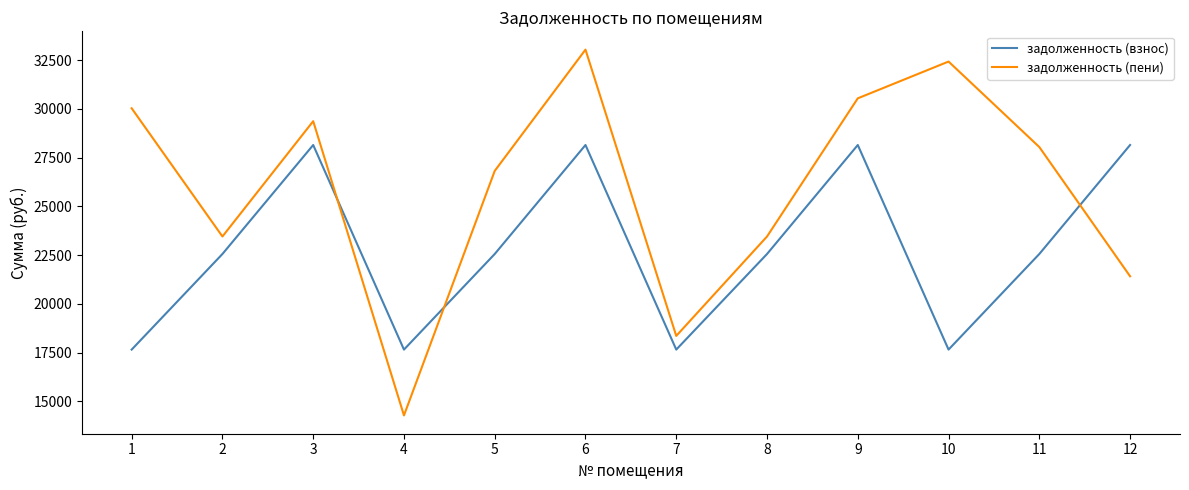

What is the average value of the задолженность (взнос) series?

22786.3